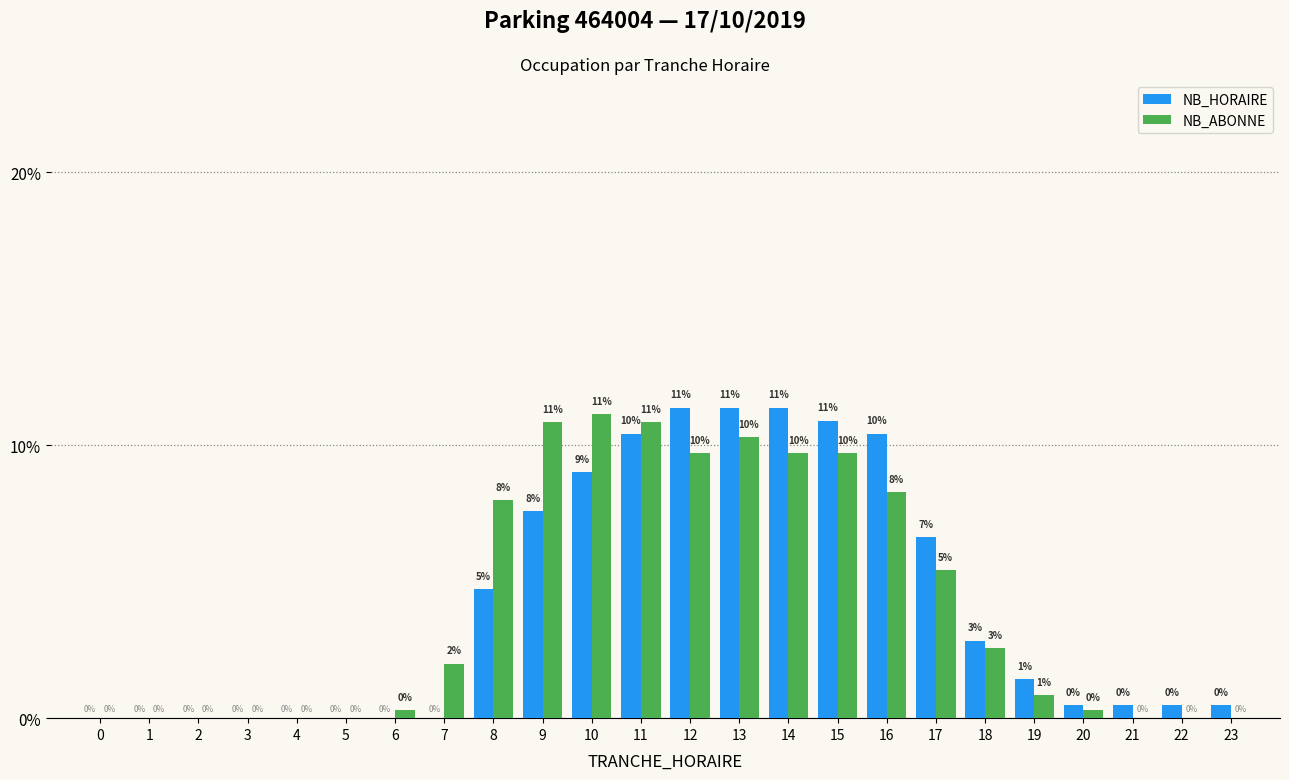

At which label is NB_ABONNE closest to 5?

17